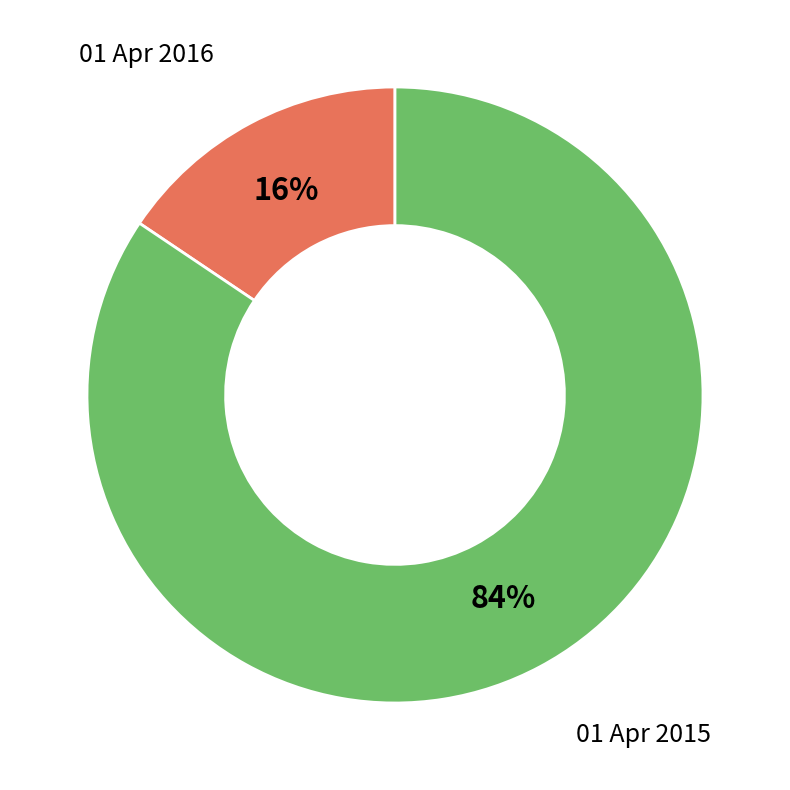

Is 01 Apr 2016 the majority of the pie?

No